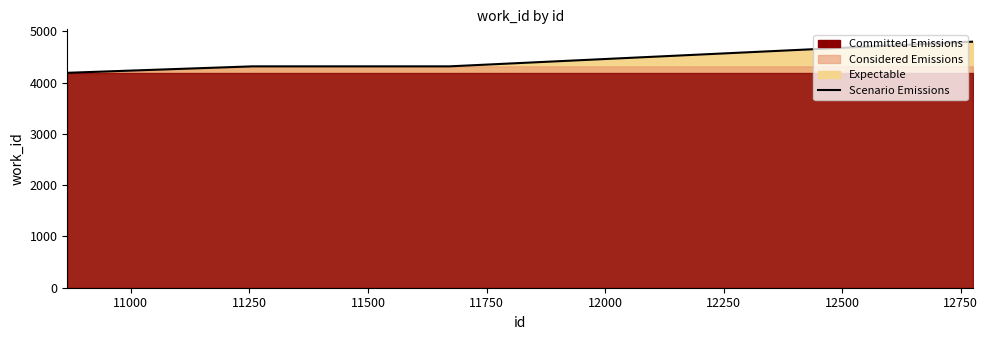

What is the approximate value at 11000, to the nearest 100?

4300